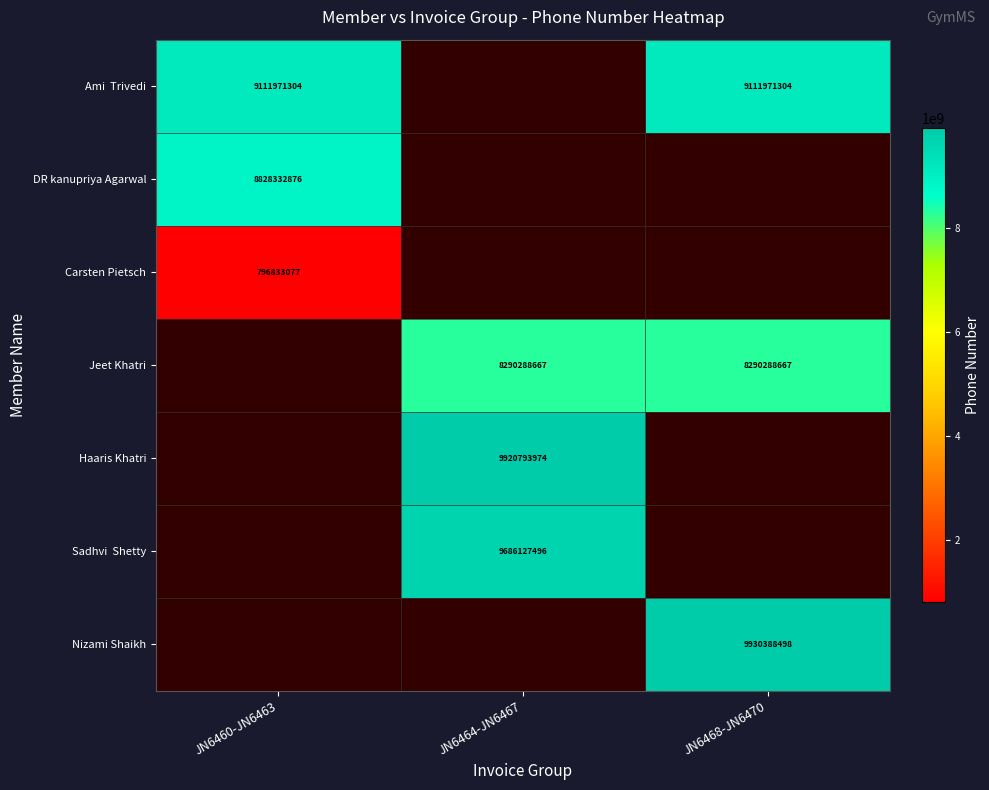

At how many categories does at least one series exceed 7183817123?

3